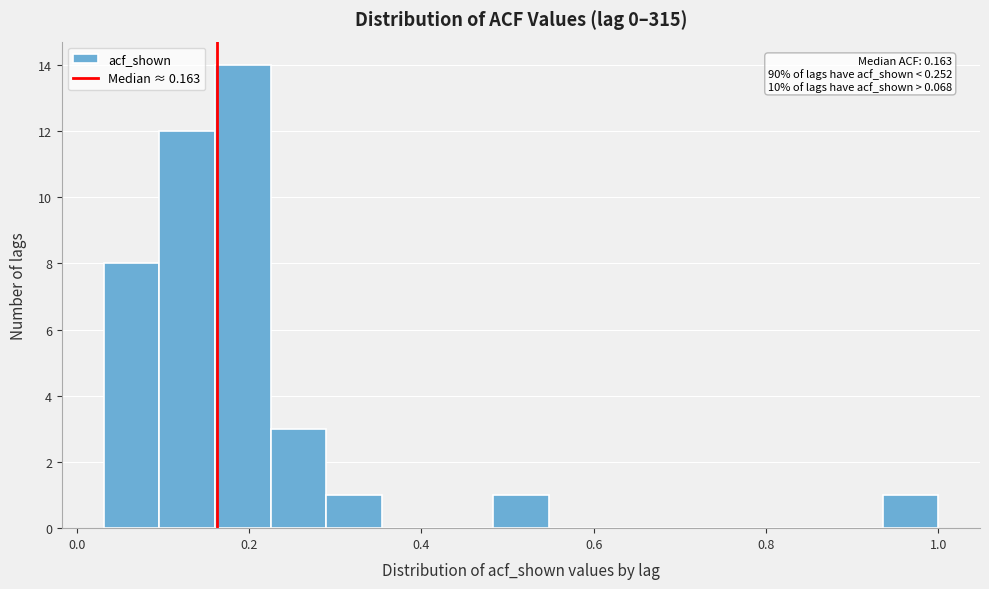

Read against the x-axis, roughly where is the centre of the tallest bar?

0.20